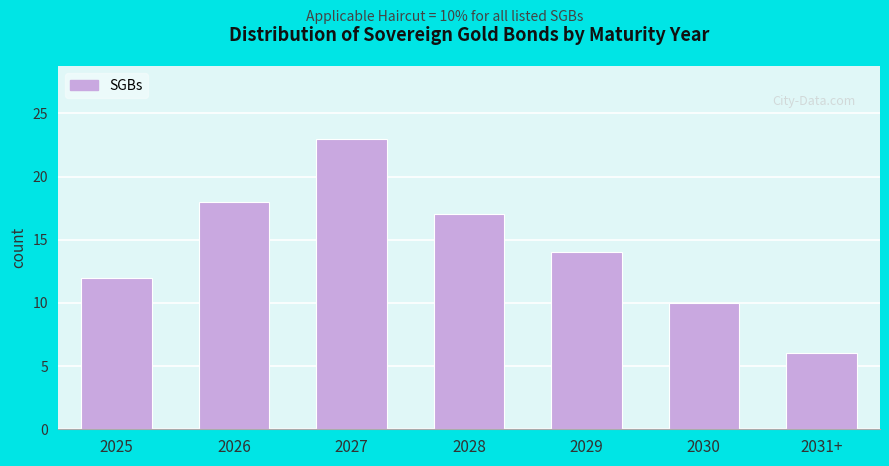

Reading left to right, transcribe all the data shown in this chart.

2025=12	2026=18	2027=23	2028=17	2029=14	2030=10	2031+=6